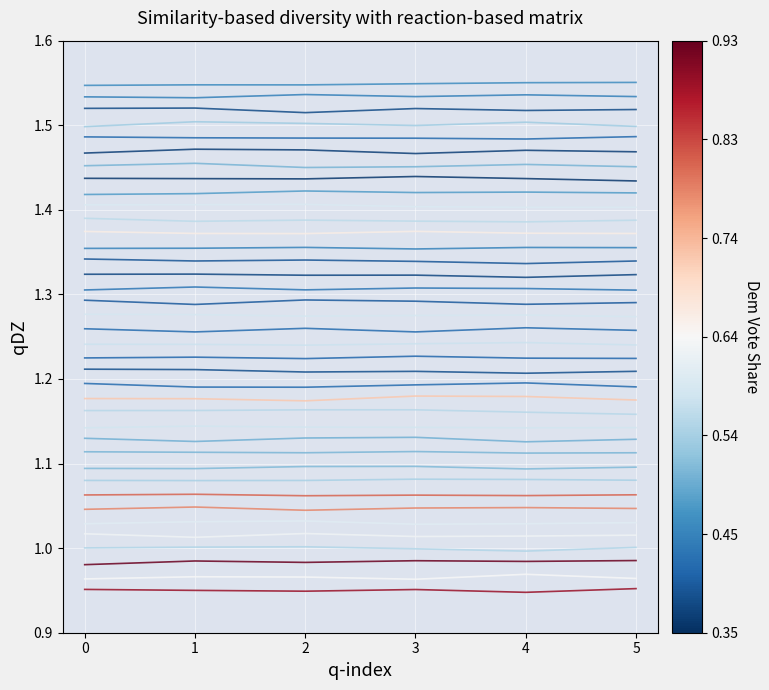

How many series are shown in this chart?

38